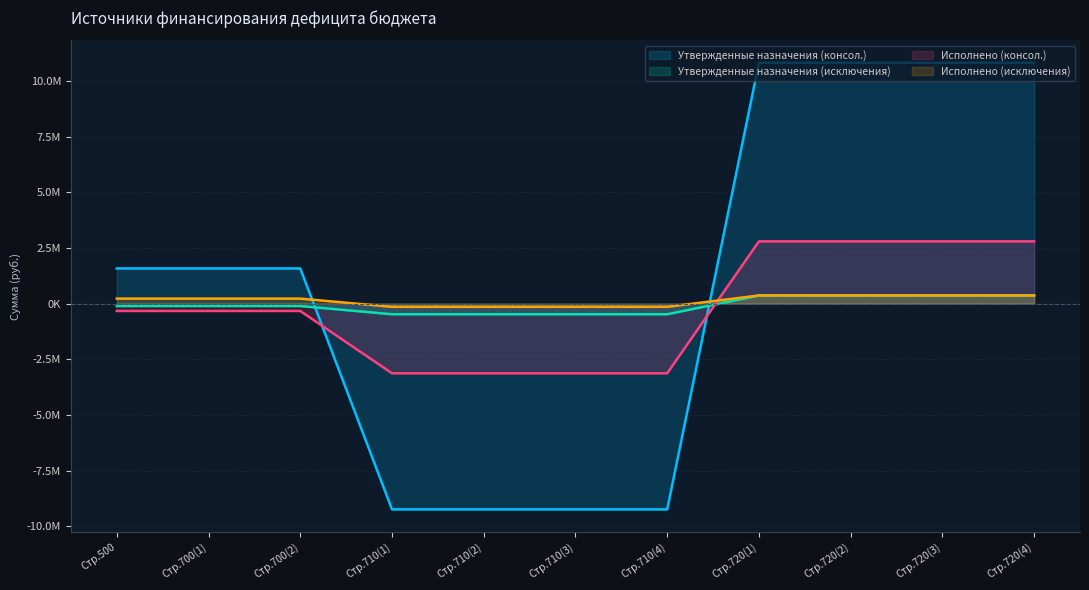

What is the sum of all Утвержденные назначения (консол.) values?

11086767.0